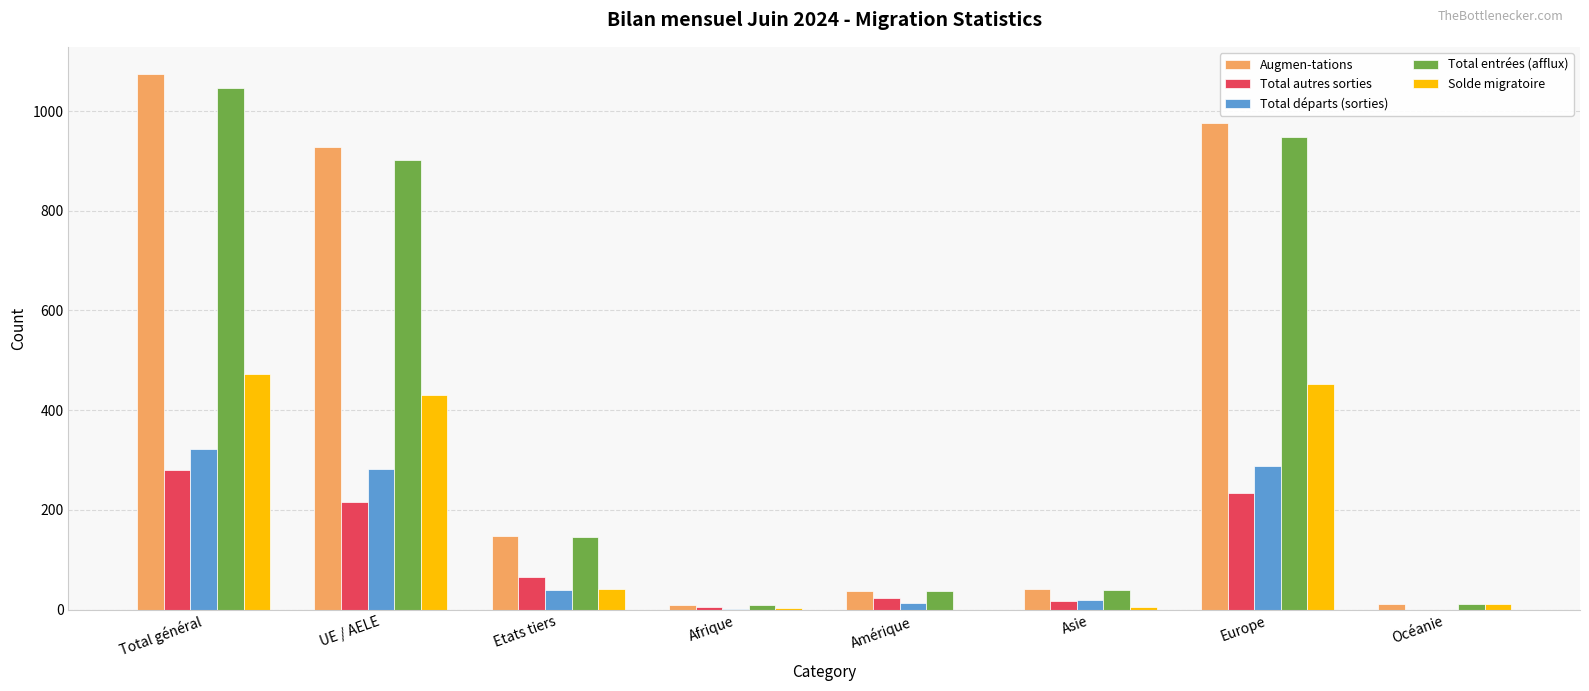

What is the total value across all series at UE / AELE?

2757